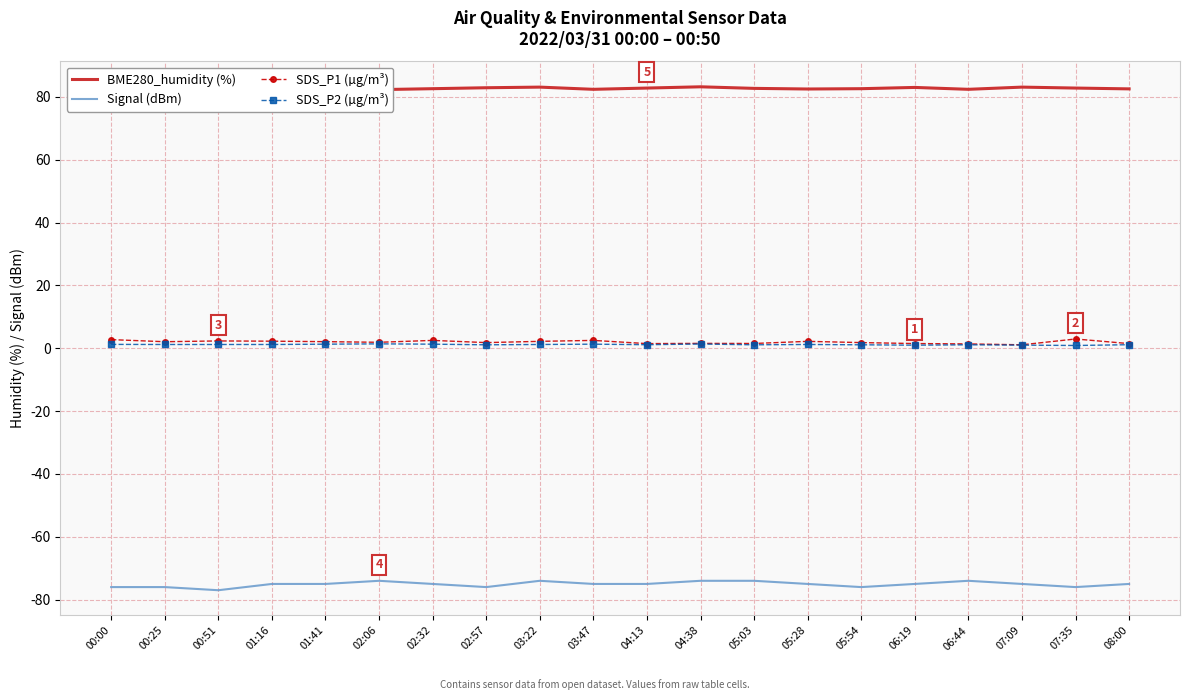

What is the maximum value for SDS_P1 (µg/m³)?

3.0